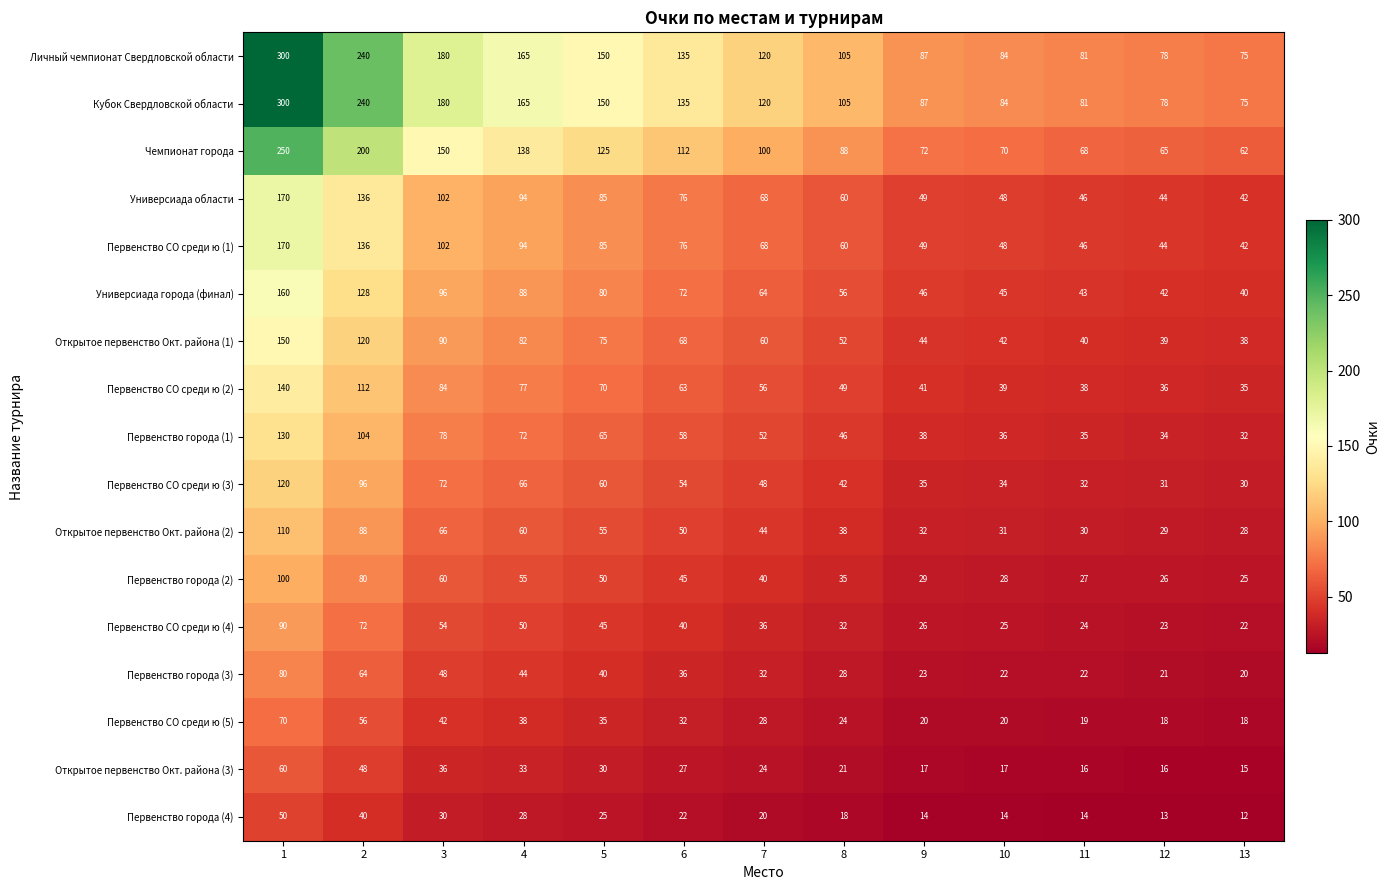

At how many categories does at least one series exceed 68?

13